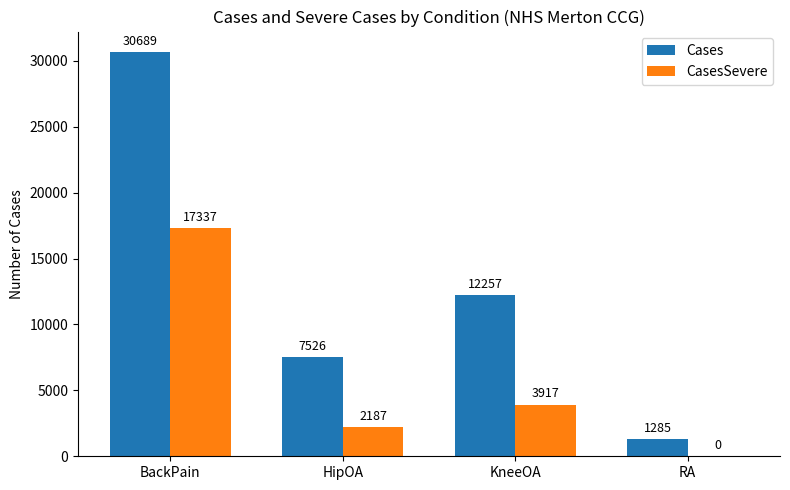

Where is Cases nearest to the value 15987?

KneeOA